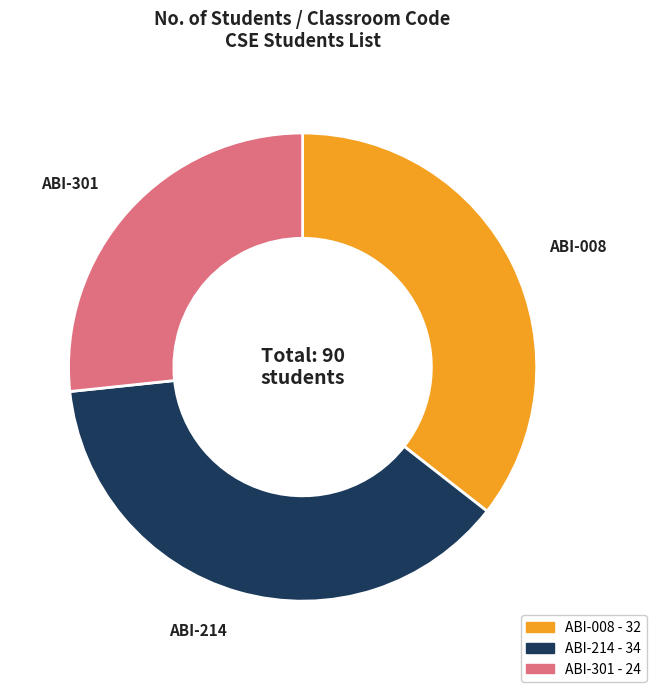

Do ABI-301 and ABI-008 together represent more than half of the pie?

Yes